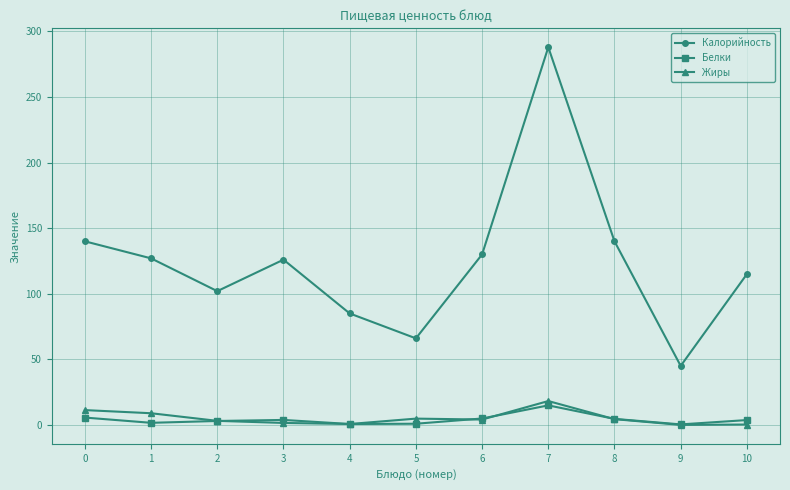

What is the value of the Жиры point at the 8th from the left?

18.2